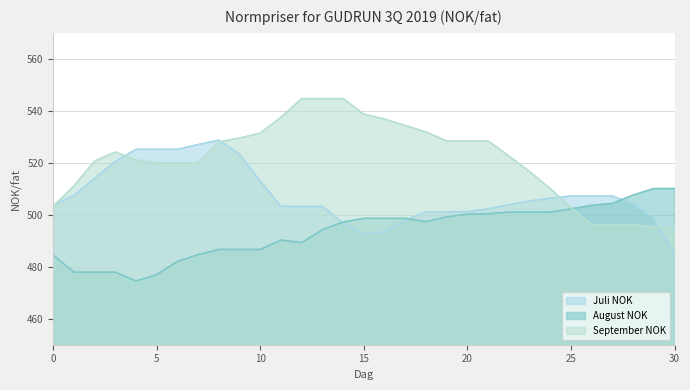

Reading left to right, what are all the values shown in this chart?

Juli NOK: 503.7	507.4	514.0	520.5	525.2	525.2	525.2	527.0	528.7	523.3	512.9	503.2	503.2	503.2	496.9	492.7	493.5	497.9	501.2	501.2	501.2	502.3	503.9	505.3	506.4	507.2	507.2	507.2	504.2	498.6	484.7
August NOK: 484.5	477.9	477.9	477.9	474.5	477.0	482.1	484.6	486.7	486.7	486.7	490.3	489.3	494.2	497.2	498.6	498.6	498.6	497.4	499.2	500.2	500.4	501.0	501.0	501.0	502.3	503.6	504.4	507.6	510.1	510.1
September NOK: 503.3	511.1	520.7	524.2	521.1	520.0	520.0	520.0	528.0	529.5	531.4	537.5	544.7	544.7	544.7	538.7	536.8	534.3	531.9	528.4	528.4	528.4	522.6	516.6	510.1	502.7	496.2	496.2	496.2	495.3	495.3